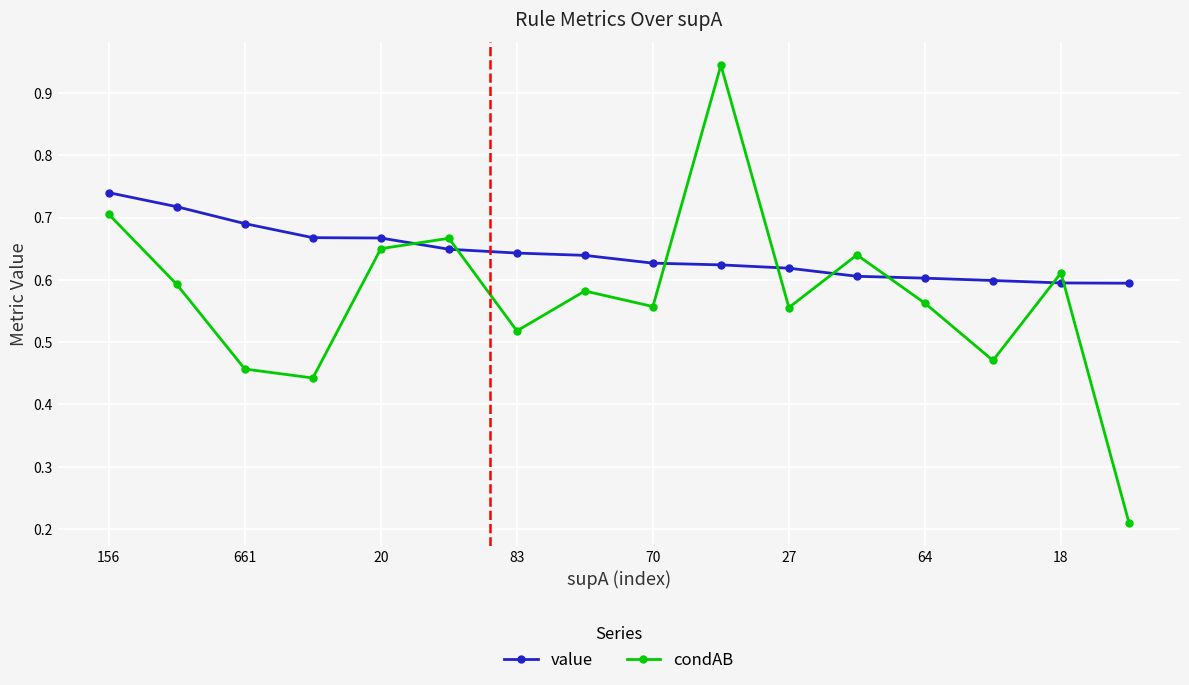

Which series has the widest spread of values?

condAB